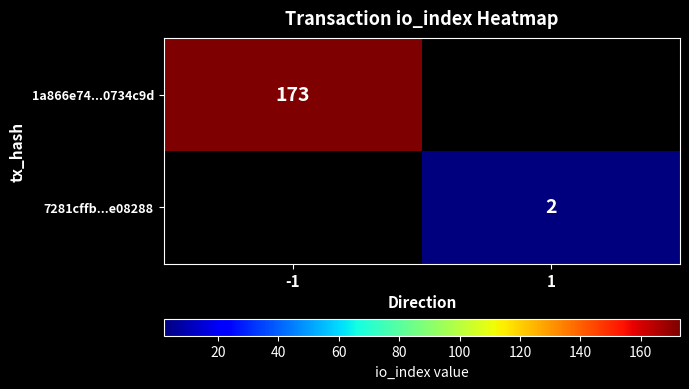

At how many categories does at least one series exceed 164?

1